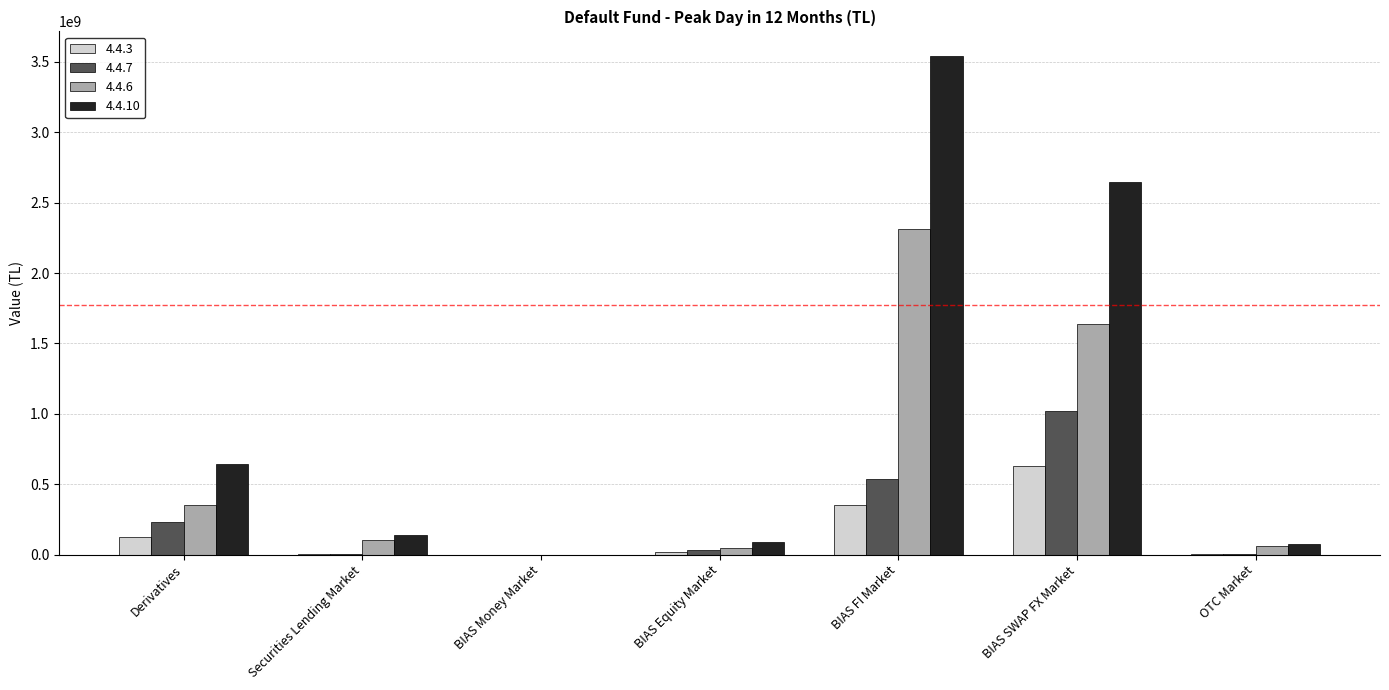

At which category is the sum across all series the highest?

BIAS FI Market